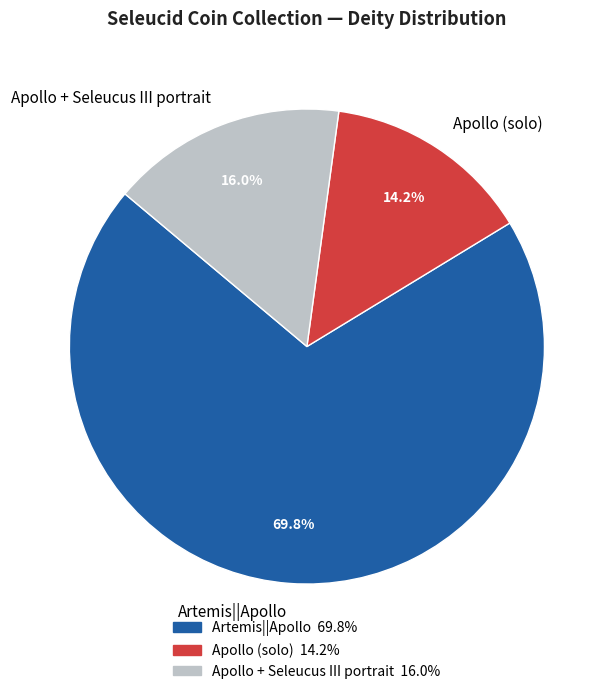

Is there a majority slice in this chart?

Yes